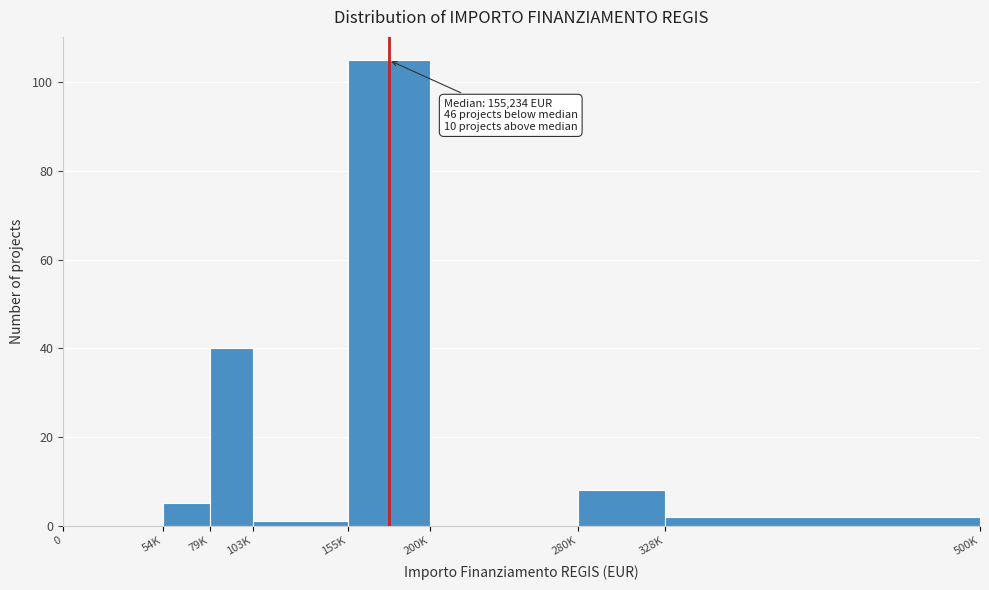

Reading left to right, transcribe all the data shown in this chart.

0=0	54K=5	79K=40	103K=1	155K=105	200K=0	280K=8	328K=2